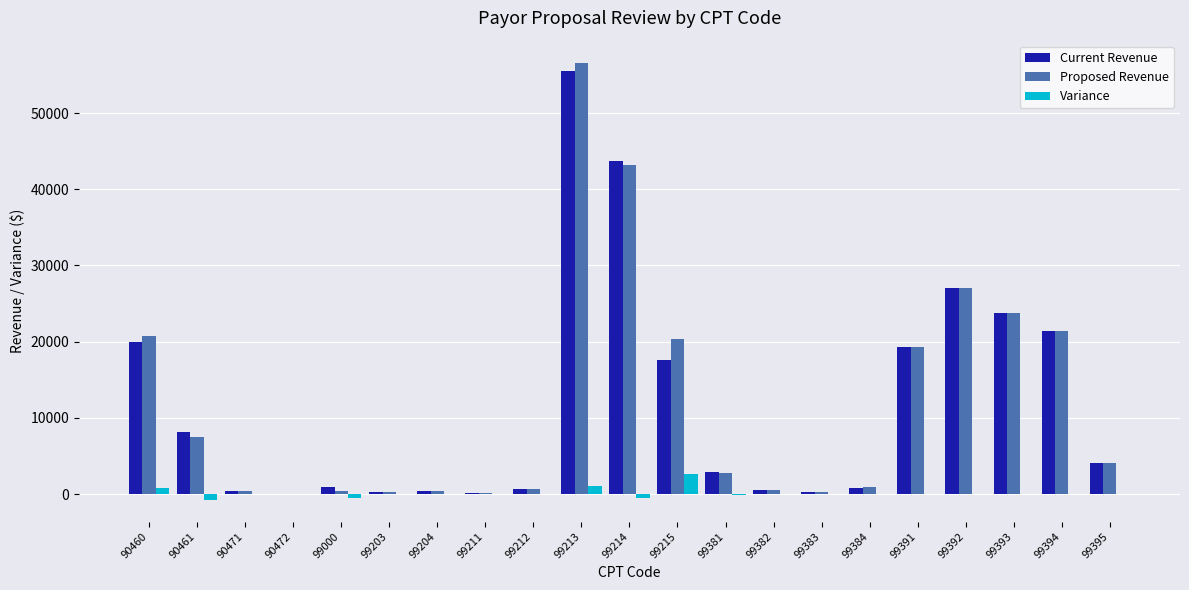

Does the chart contain stacked bars?

No